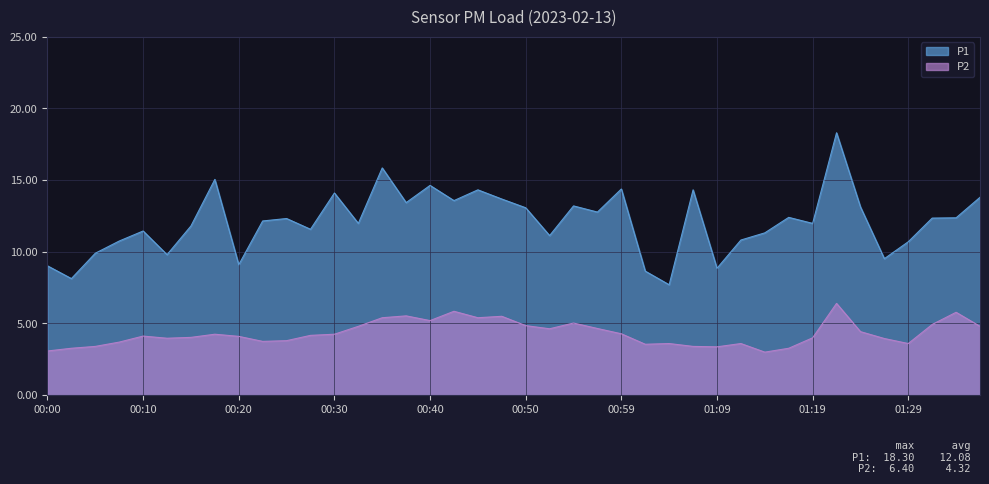

Where is P1 nearest to the value 13?

00:50